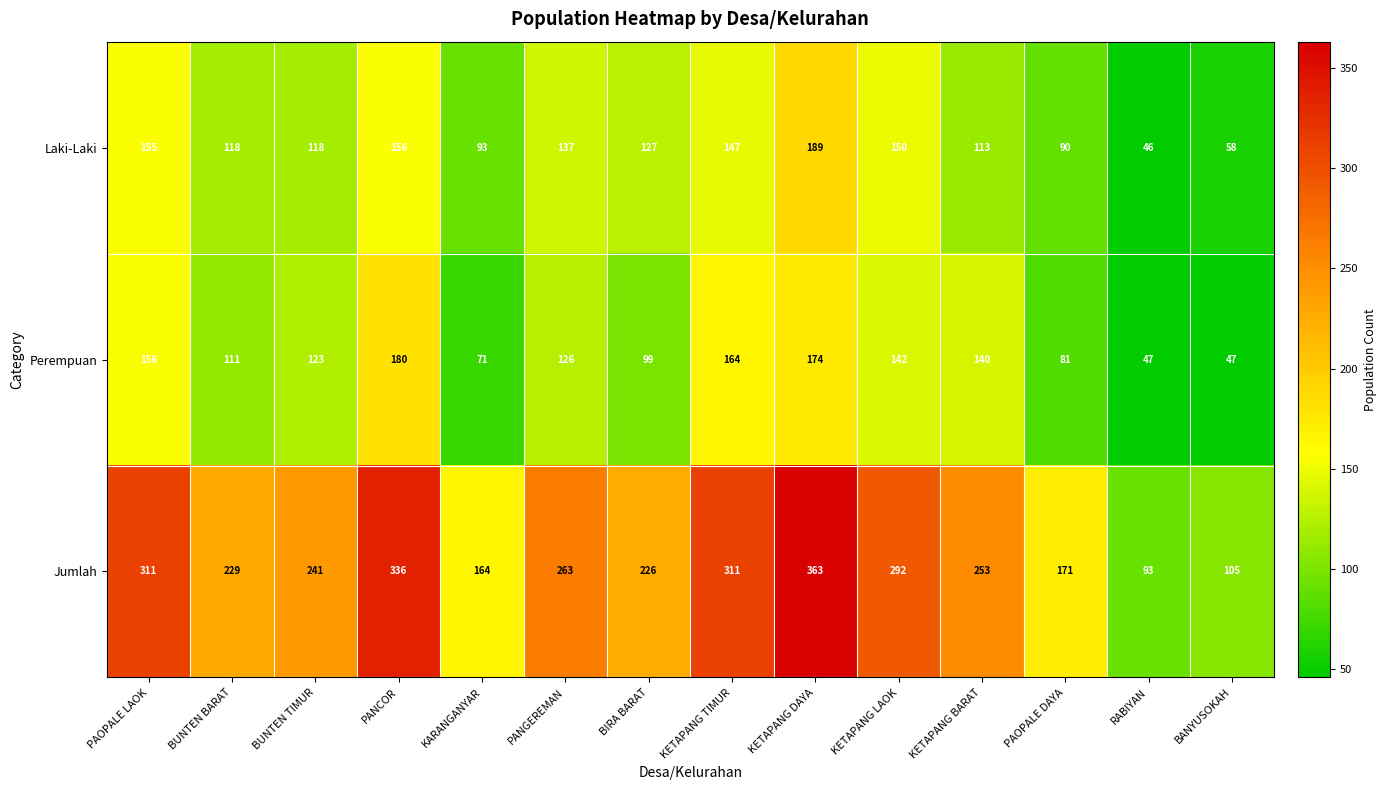

What is the average value of the Laki-Laki series?

121